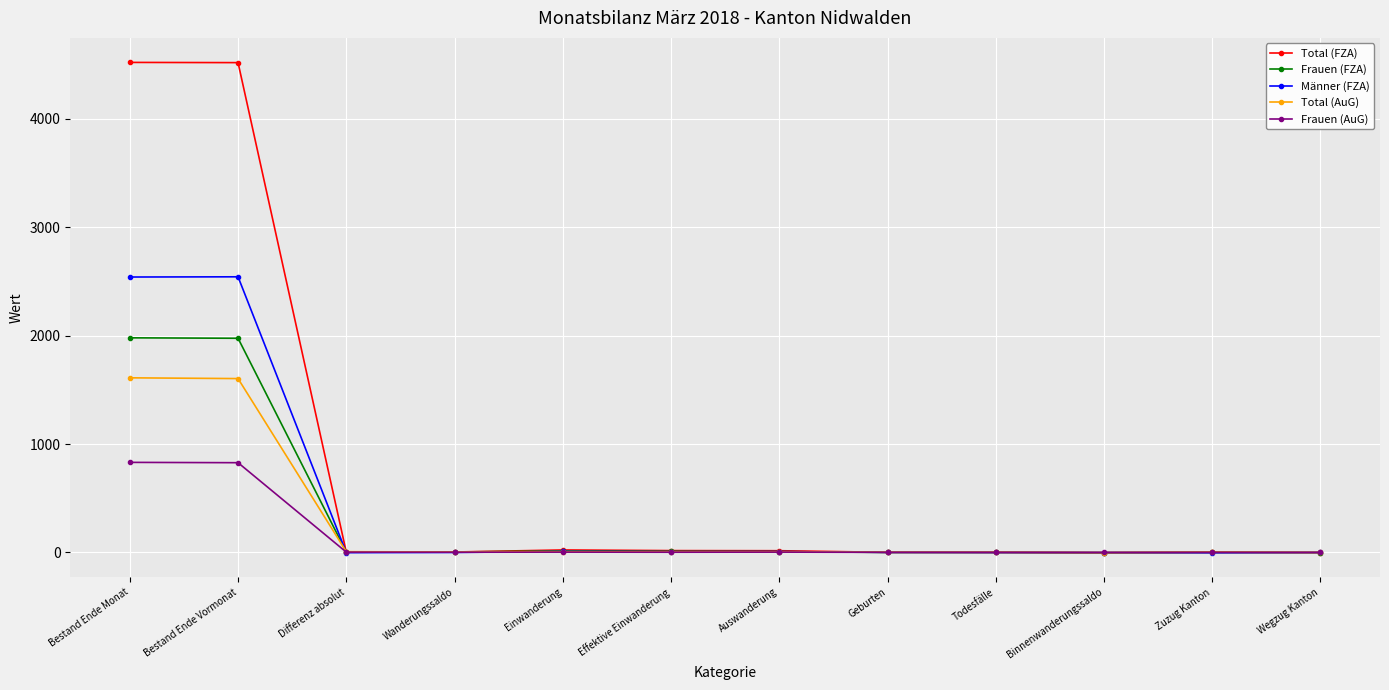

What is the greatest value displayed?

4521